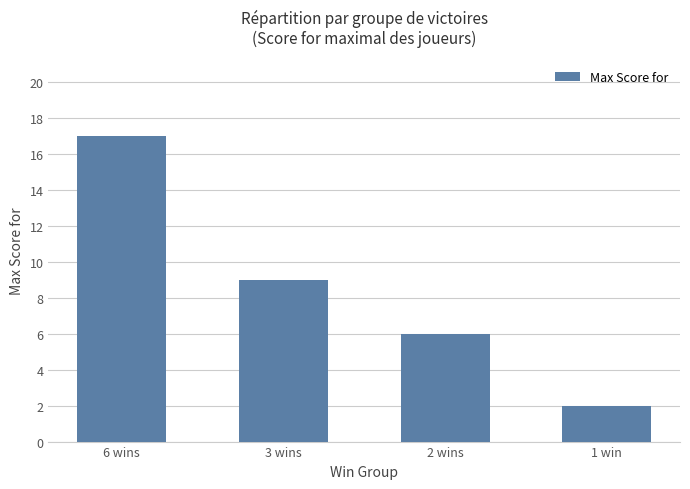

What is the change in value from 3 wins to 1 win?

-7